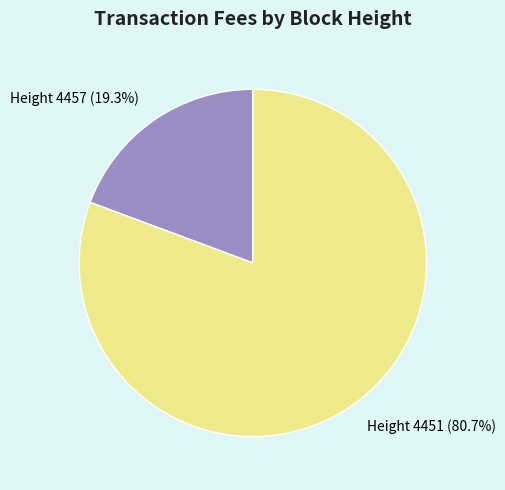

Count the number of slices in the pie.

2